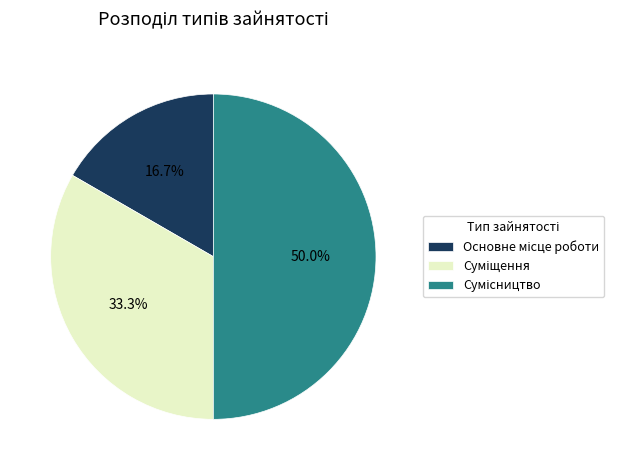

Which slice is the smallest?

Основне місце роботи